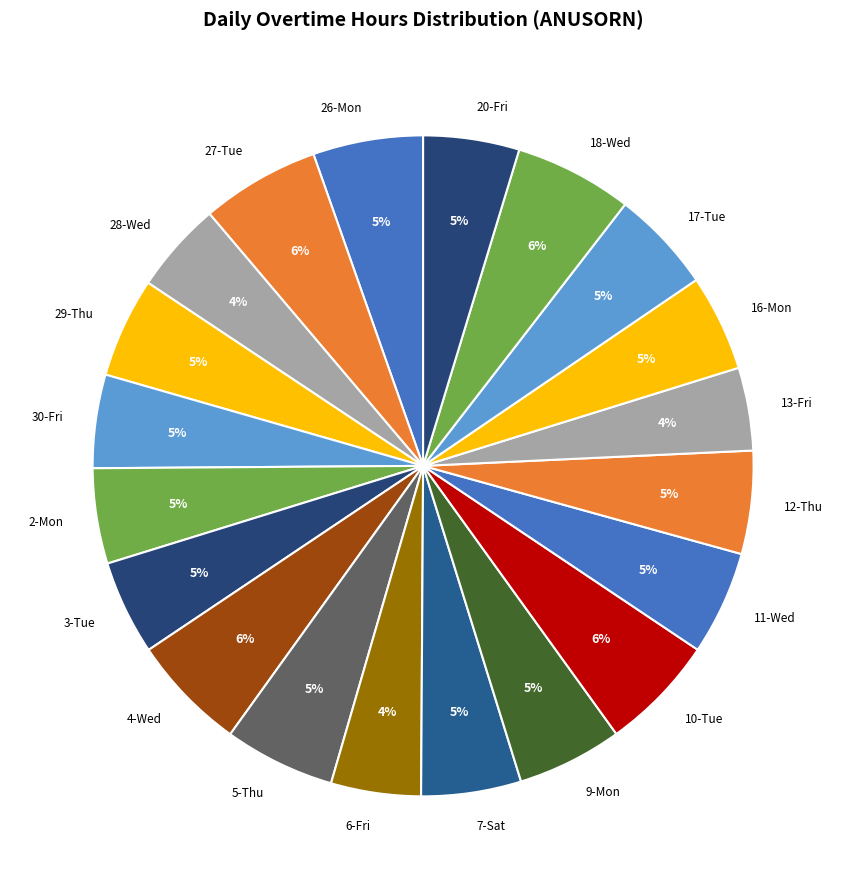

How many segments does this pie chart have?

20